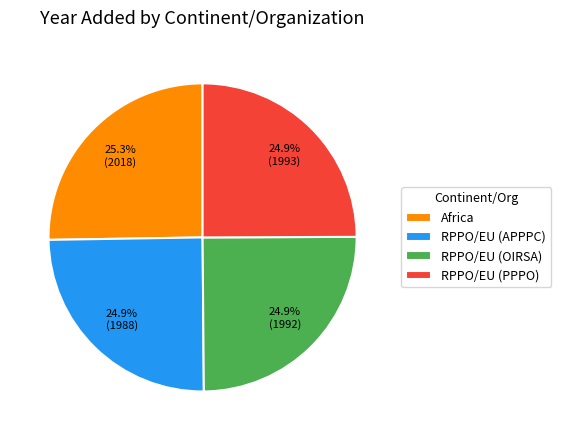

Approximately how many times larger is the value at Africa compared to RPPO/EU (APPPC)?

1.0